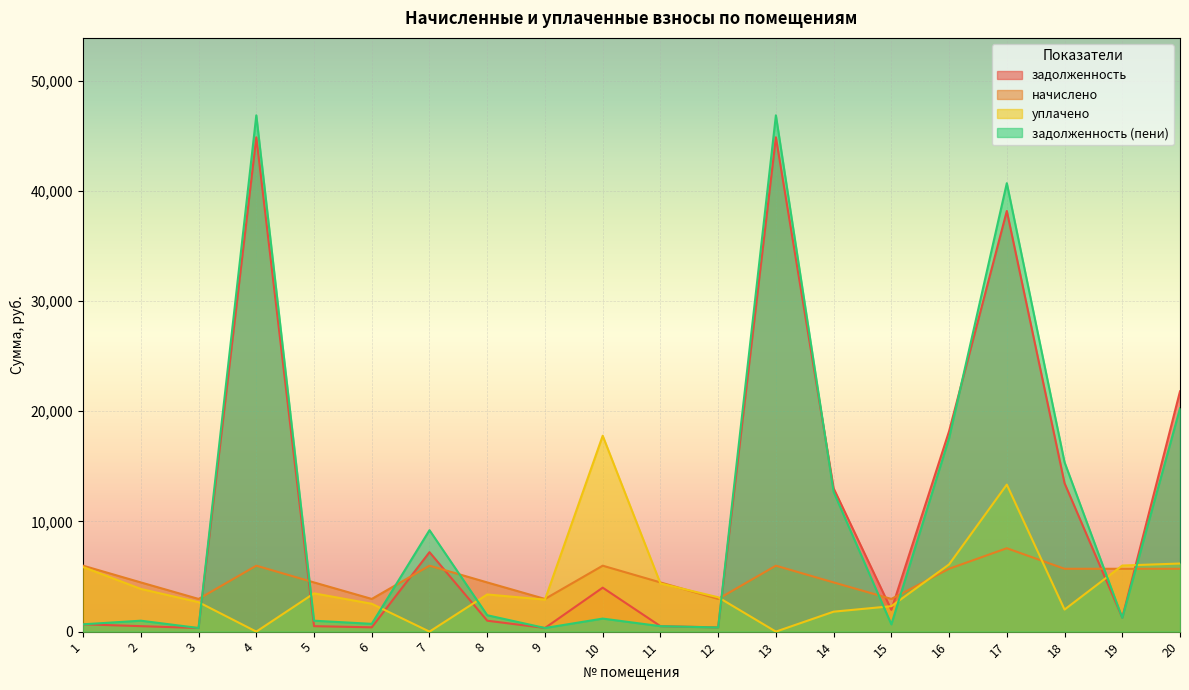

What is the difference between the maximum and minimum values in the начислено series?

4600.8